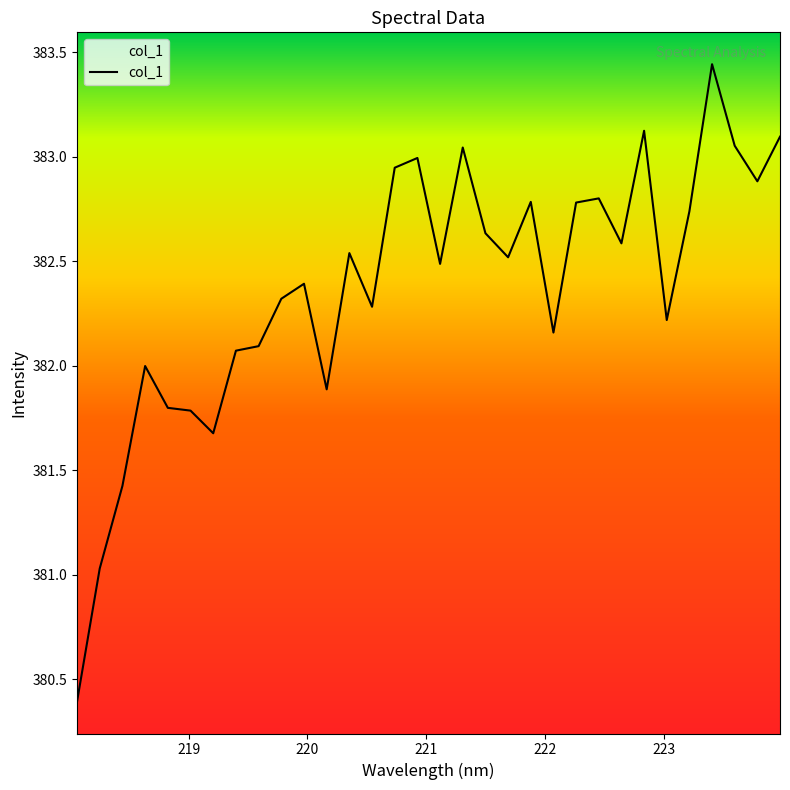

List the labels in order of value, smallest first.

218.0596, 218.2508, 218.442, 219.2067, 219.0156, 218.8244, 220.1623, 218.6332, 219.3979, 219.589, 222.0721, 223.0264, 220.5444, 219.7801, 219.9712, 221.1174, 221.6902, 220.3533, 222.6447, 221.4993, 223.2172, 222.263, 221.8812, 222.4538, 223.7895, 220.7354, 220.9264, 221.3083, 223.5987, 223.9802, 222.8355, 223.408